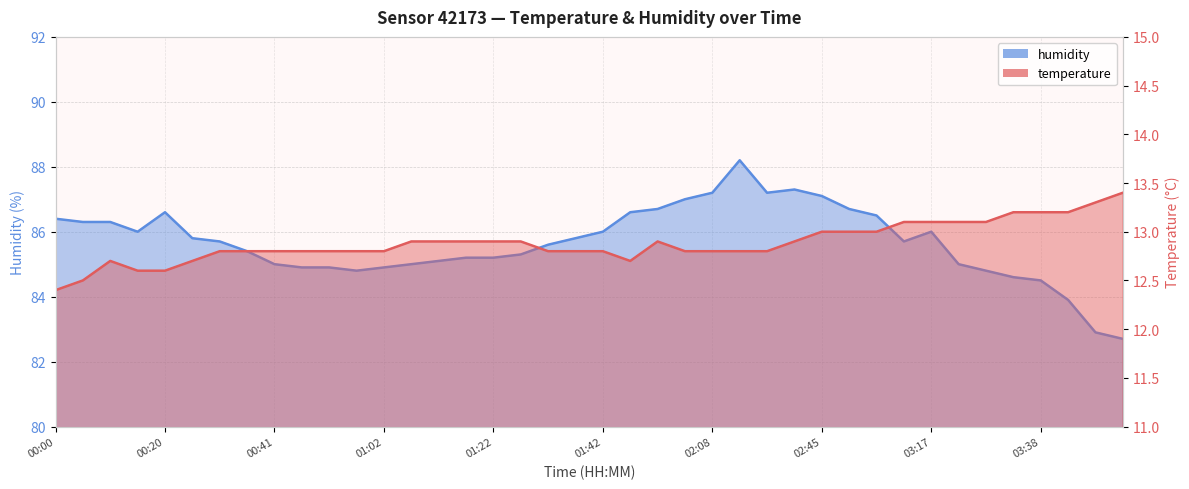

True or false: temperature has a value of 12.8 at 00:57.

True